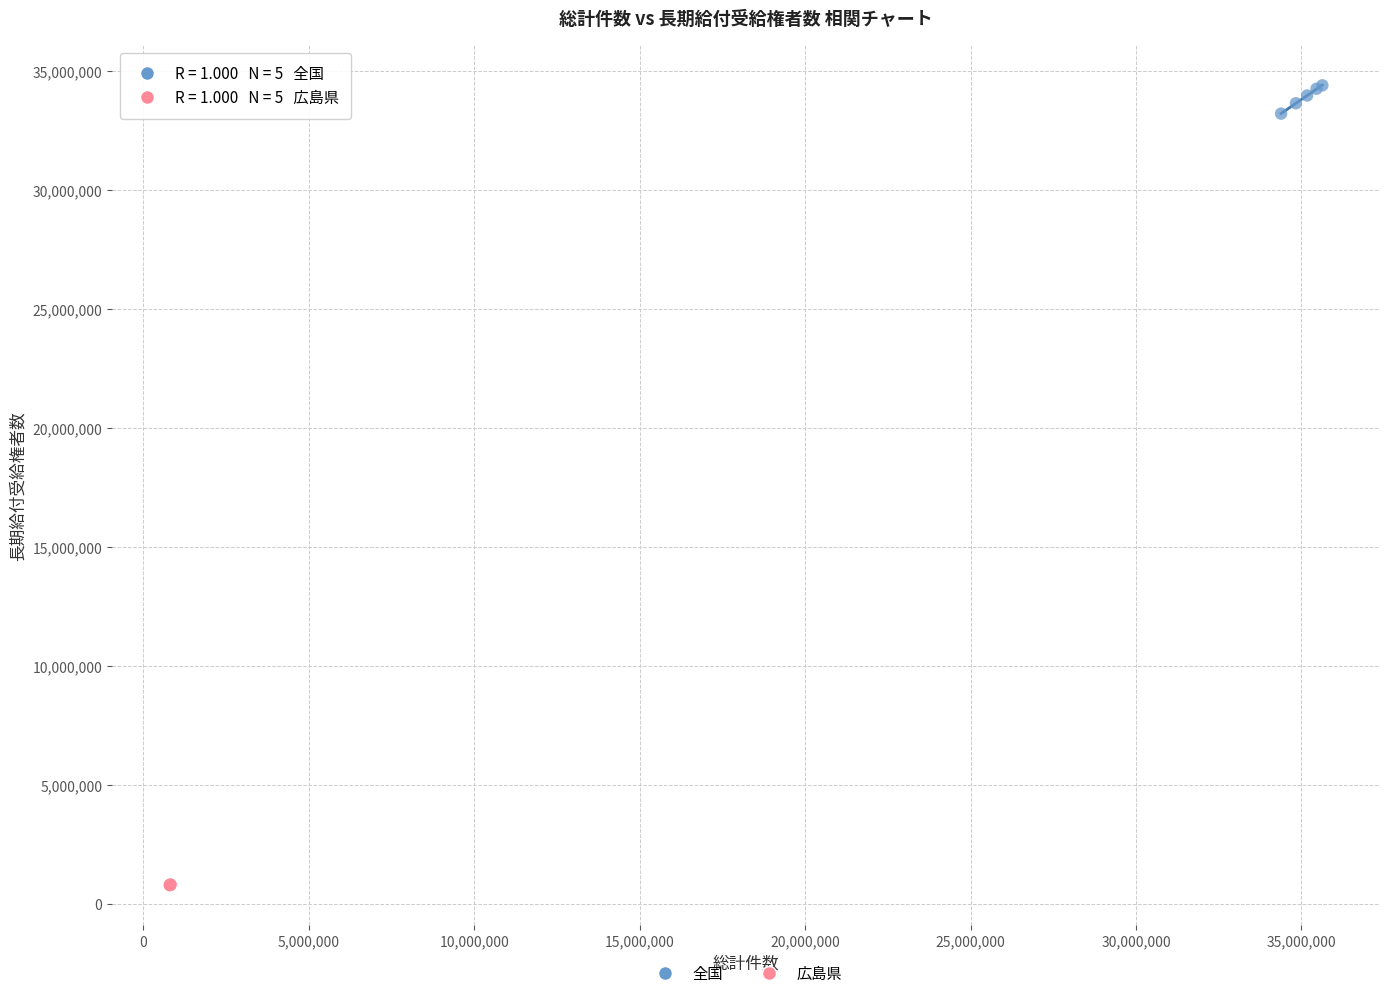

Which series reaches the minimum Y coordinate?

広島県